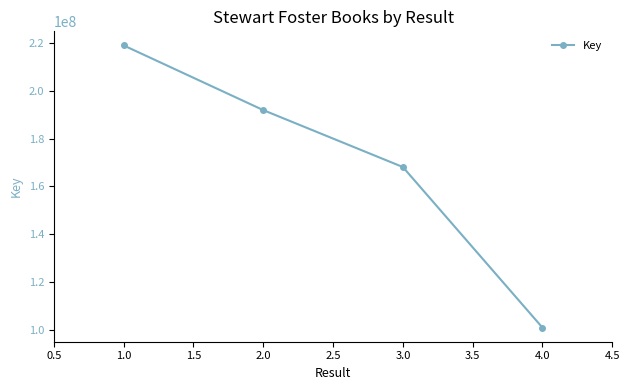

How many lines are shown in the chart?

1